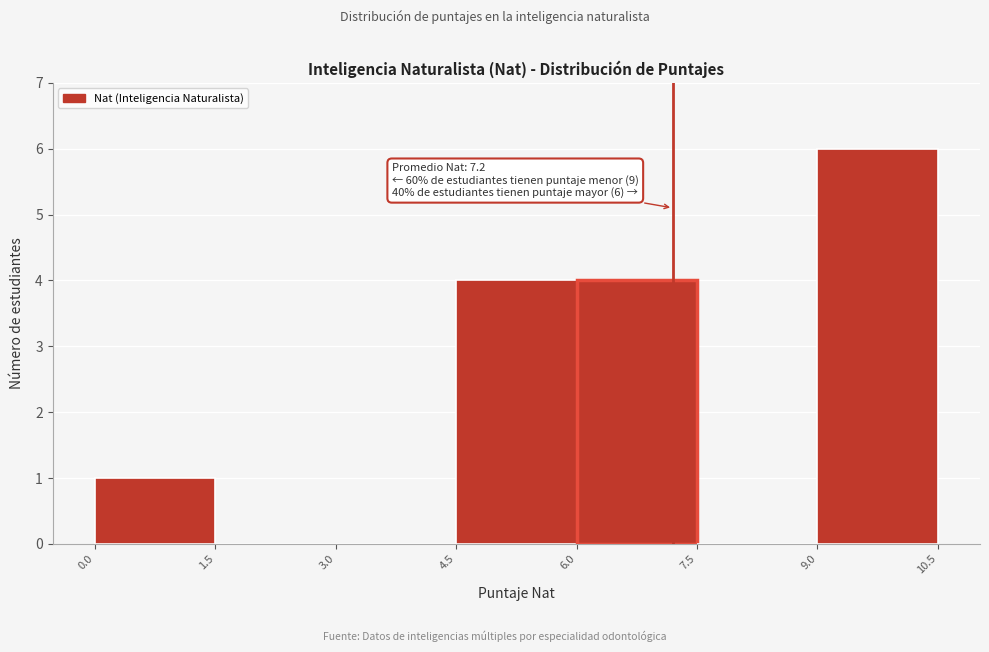

Which range on the x-axis has the tallest bar?

9.0 to 10.5